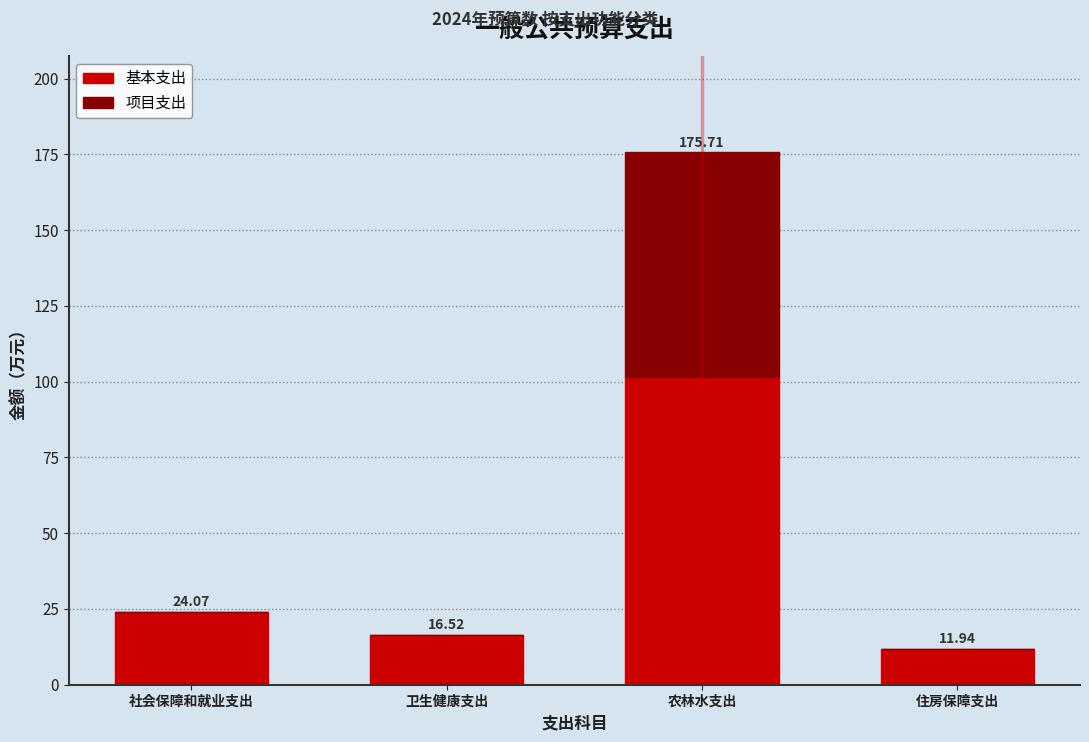

What is the total value across all series at 卫生健康支出?

16.5